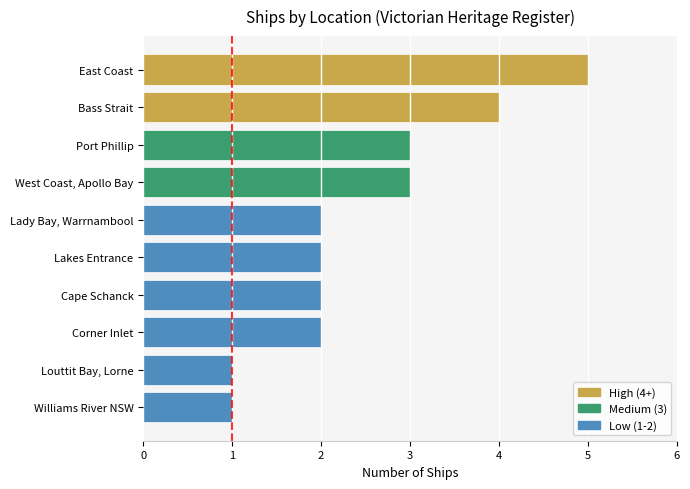

What is the difference between the maximum and minimum values?

4